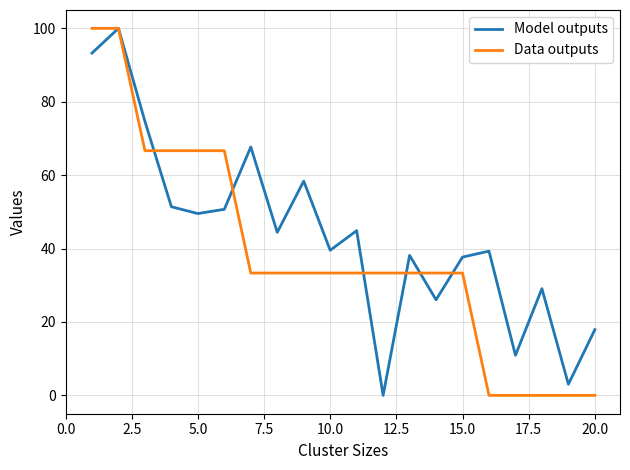

List the series in order of their overall mean, highest first.

Model outputs, Data outputs